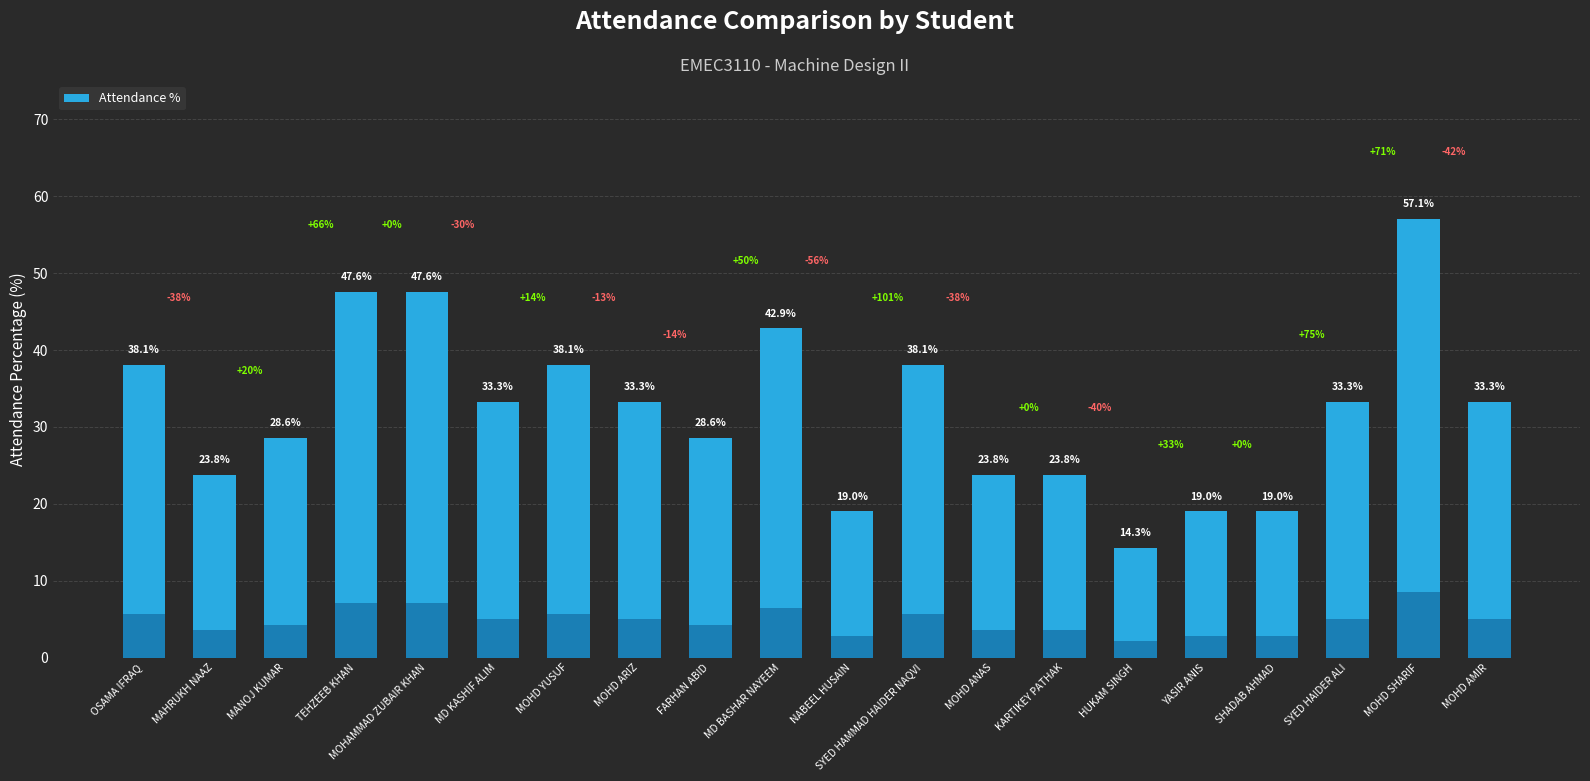

List the labels in order of value, smallest first.

HUKAM SINGH, NABEEL HUSAIN, YASIR ANIS, SHADAB AHMAD, MAHRUKH NAAZ, MOHD ANAS, KARTIKEY PATHAK, MANOJ KUMAR, FARHAN ABID, MD KASHIF ALIM, MOHD ARIZ, SYED HAIDER ALI, MOHD AMIR, OSAMA IFRAQ, MOHD YUSUF, SYED HAMMAD HAIDER NAQVI, MD BASHAR NAYEEM, TEHZEEB KHAN, MOHAMMAD ZUBAIR KHAN, MOHD SHARIF